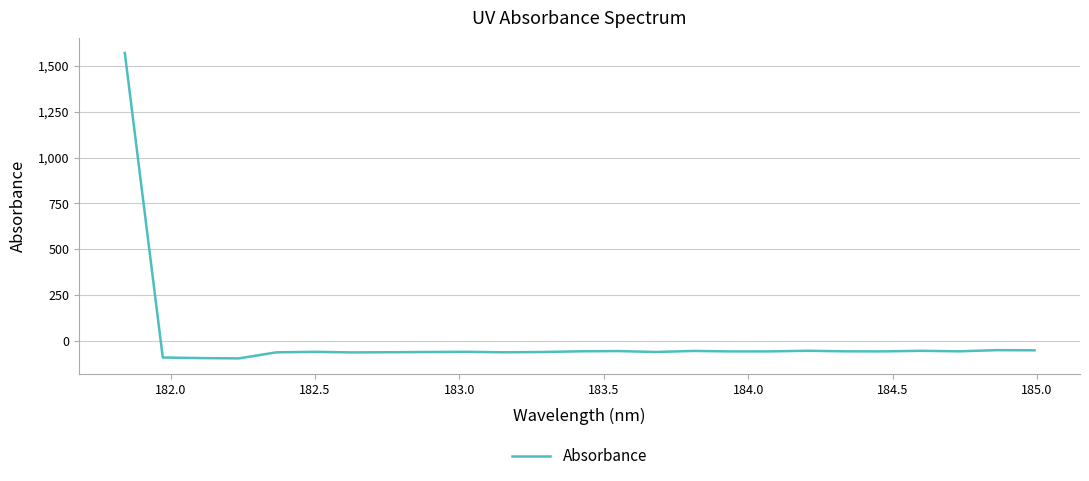

What is the difference between the maximum and minimum values?

1665.5